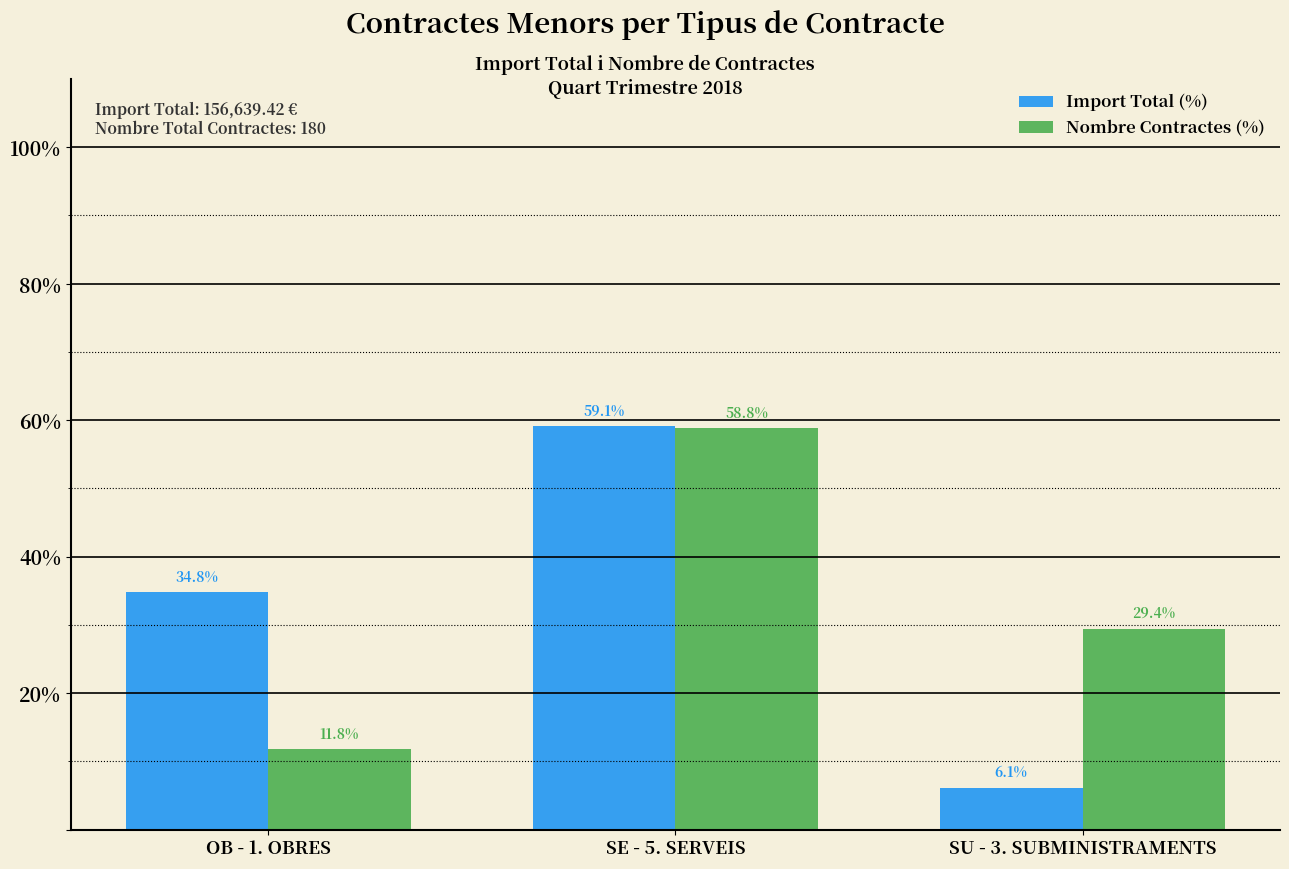

At which category is the sum across all series the highest?

SE - 5. SERVEIS